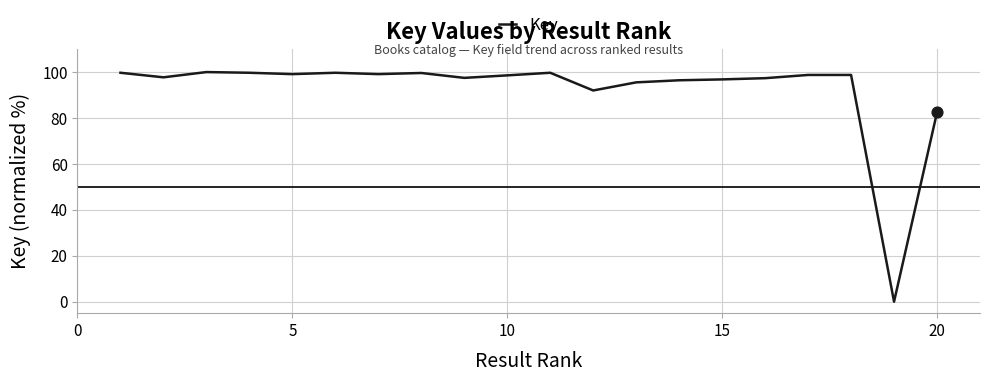

What is the difference between the maximum and minimum values?

100.0